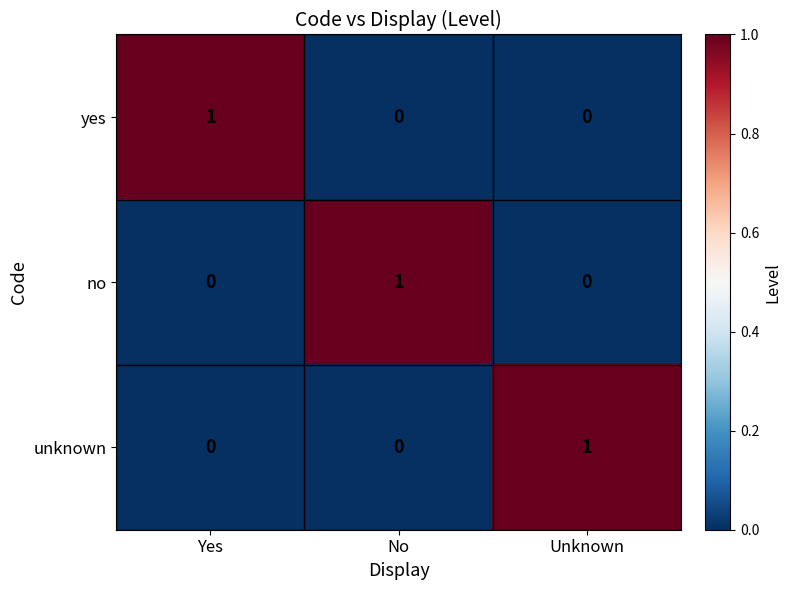

Is the value of no at No greater than the value of unknown at Yes?

Yes